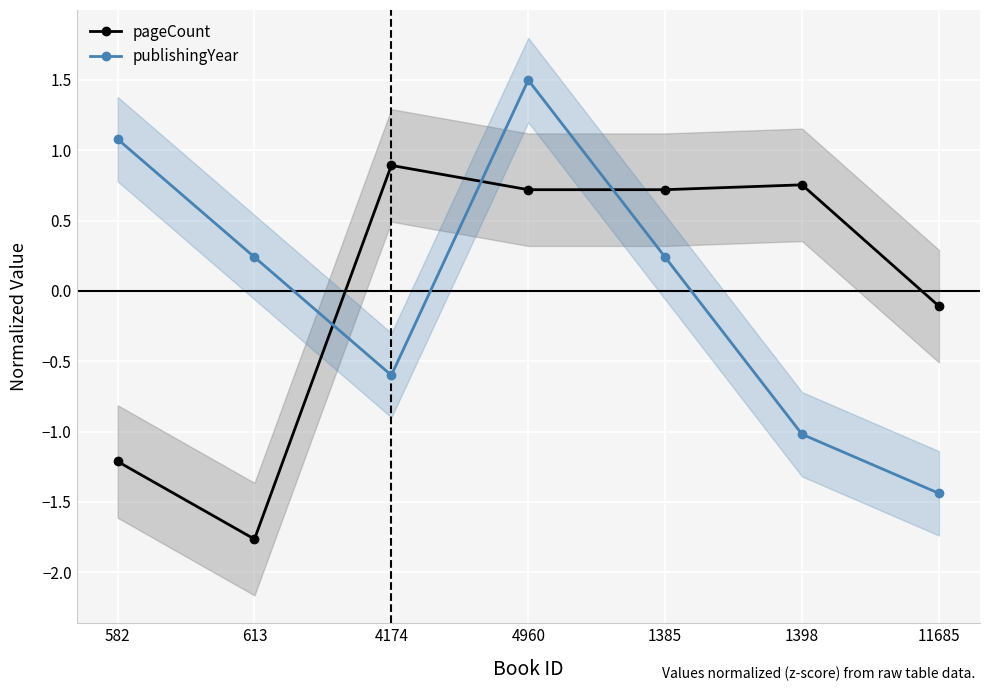

At which label is pageCount closest to 0?

11685